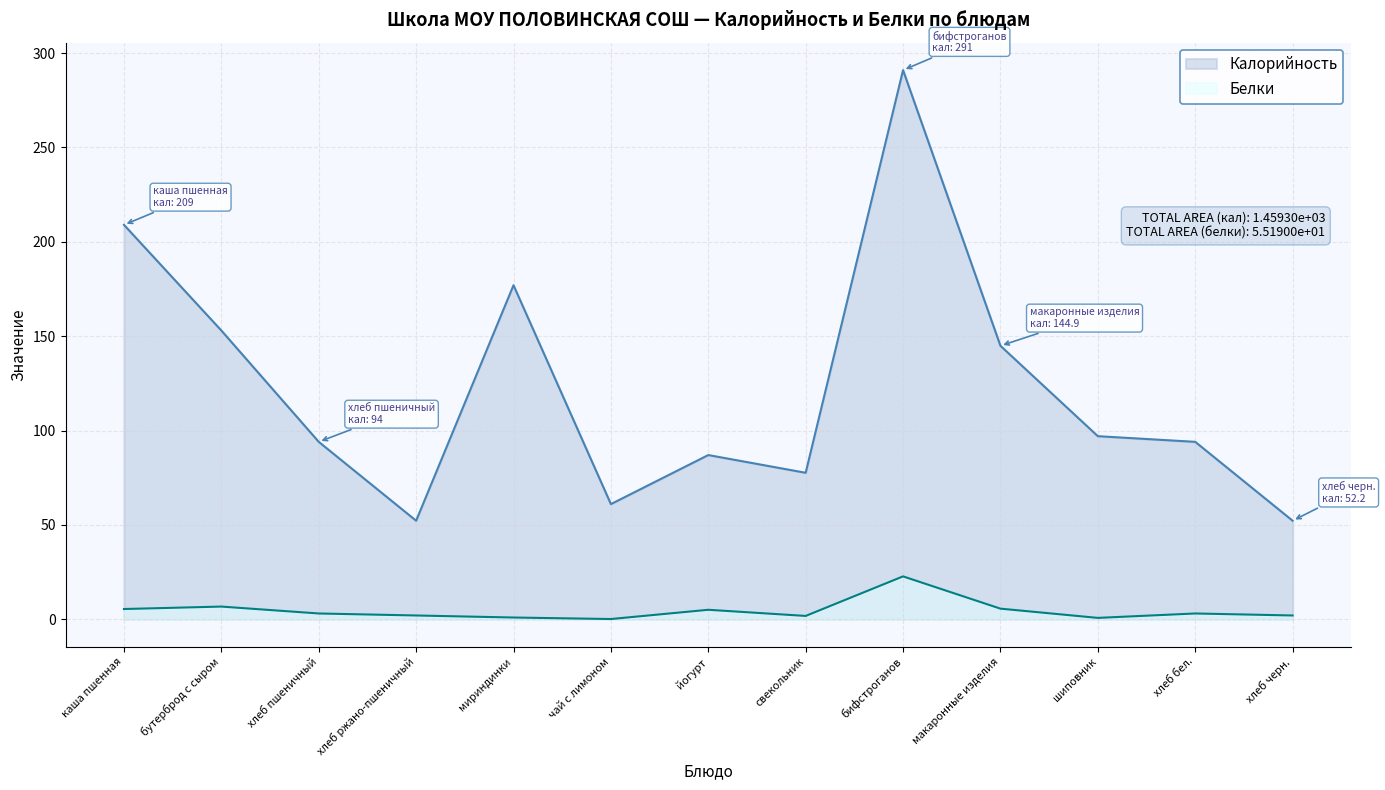

The Белки series shows 5.6 at макаронные изделия. True or false?

True